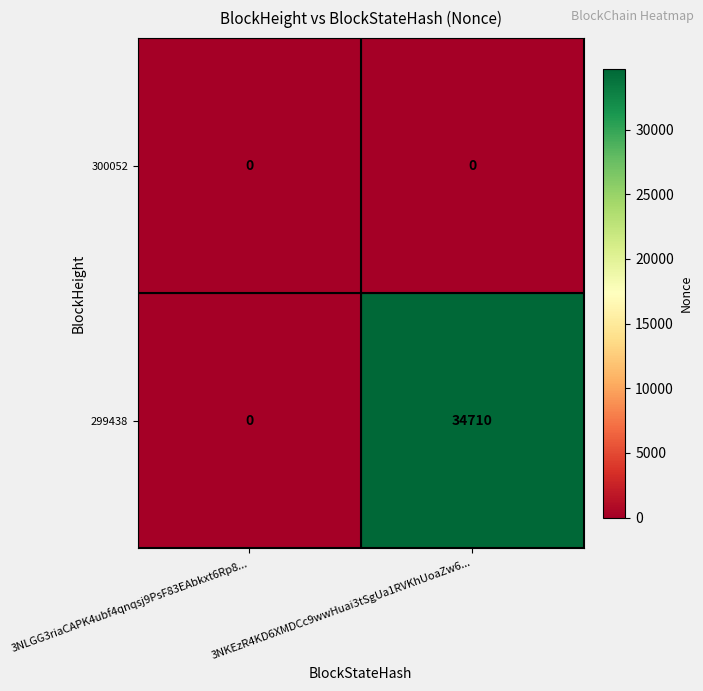

List the series in order of their peak value, lowest first.

300052, 299438